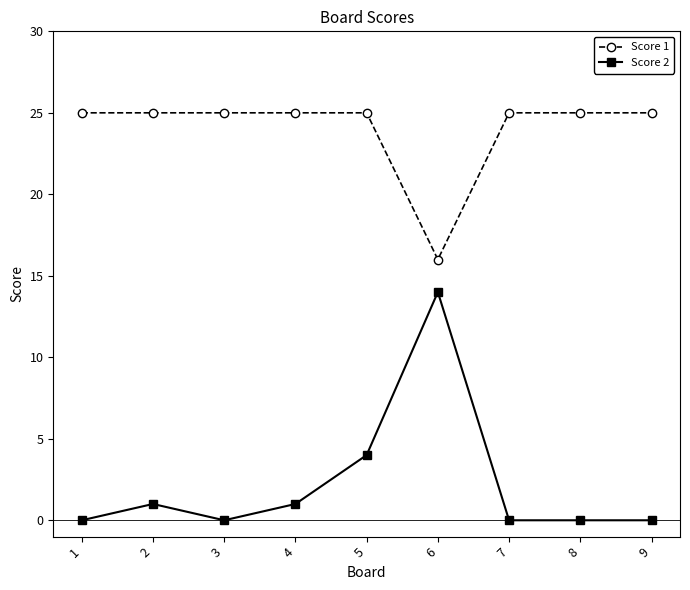

What is the minimum value for Score 1?

16